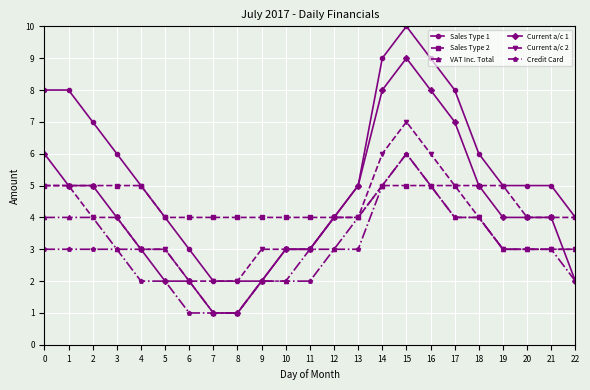

What is the spread (max minus min) of values at 0?

5